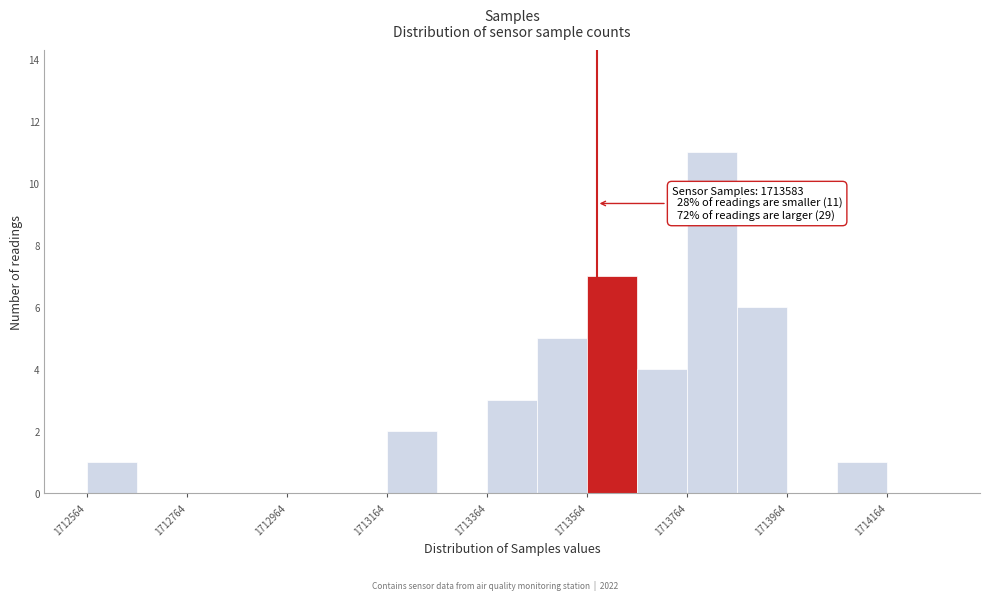

Over which range of the x-axis is the bar tallest?

1713764 to 1713864